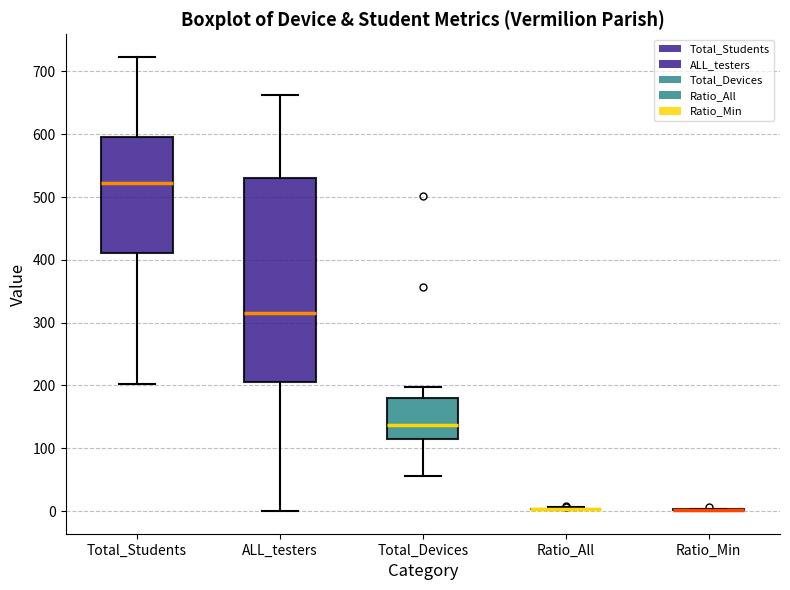

Comparing the boxes themselves (not the whiskers), which one is the tallest?

ALL_testers